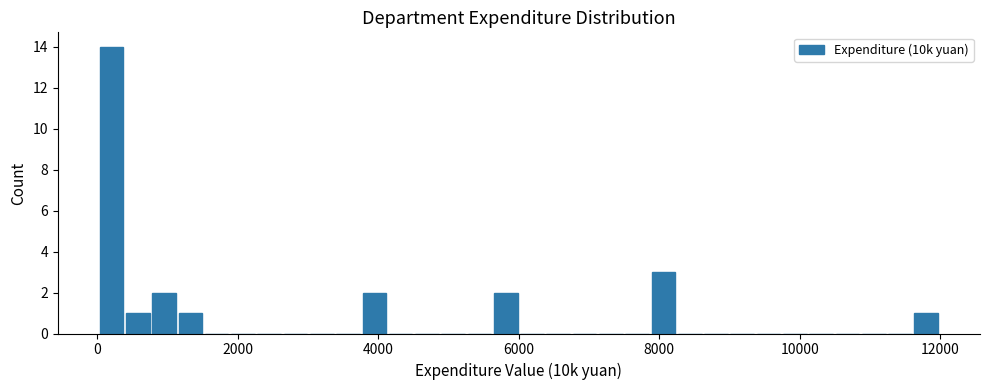

Read against the x-axis, roughly where is the centre of the tallest bar?

200